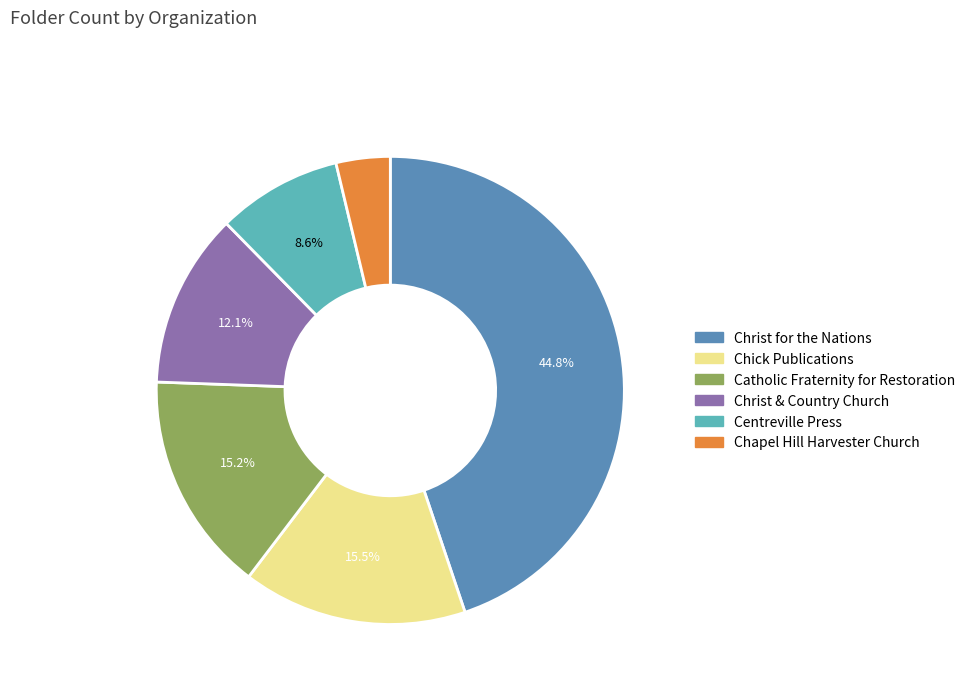

Does Centreville Press represent more than half of the total?

No